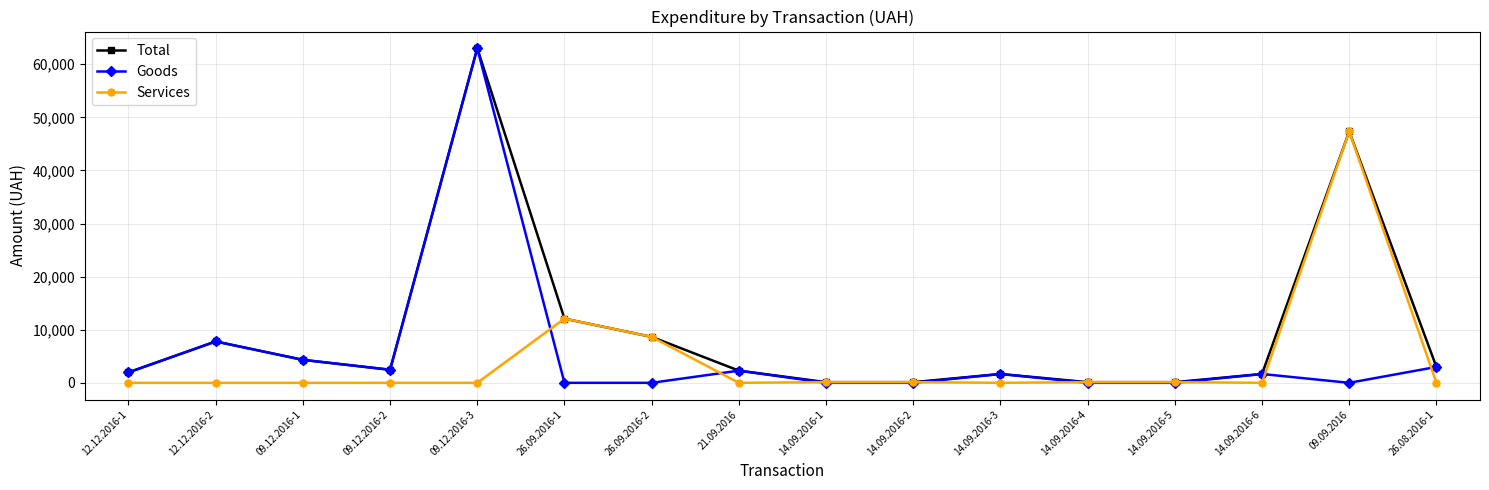

What is the value of the Goods point at the 5th from the left?

63015.0